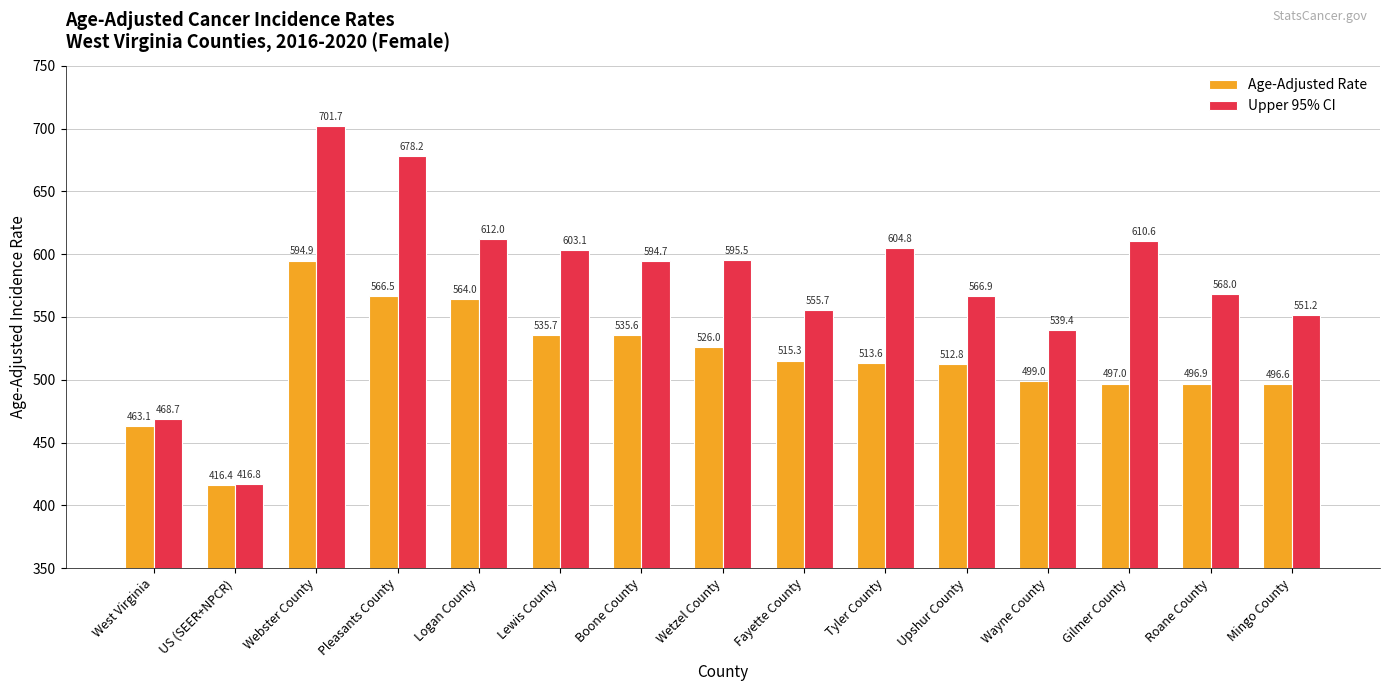

How many categories are shown in the chart?

15